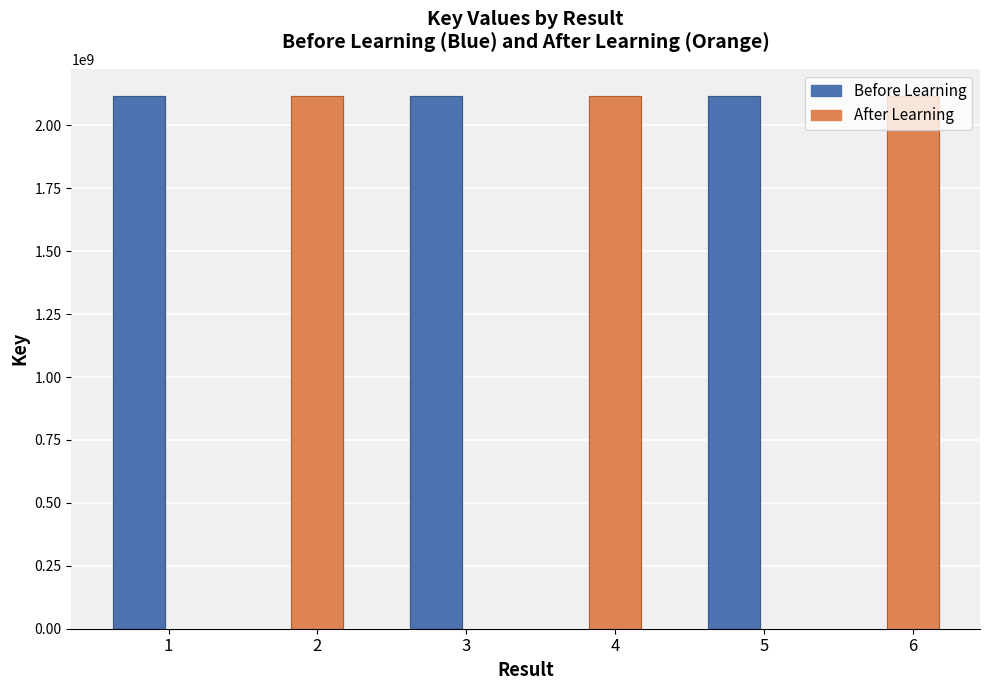

How many data points in After Learning are less than 2117888729?

1